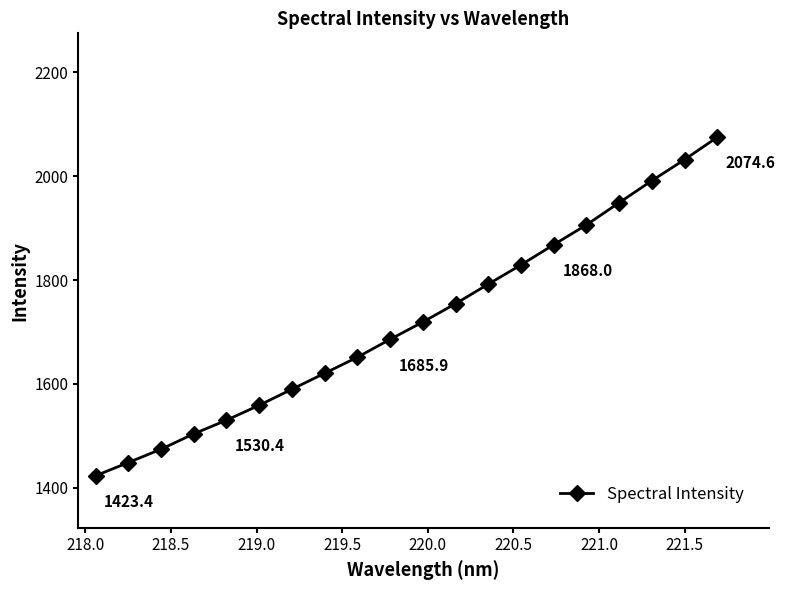

True or false: there are more than 2 points higher than both neighbors.

False